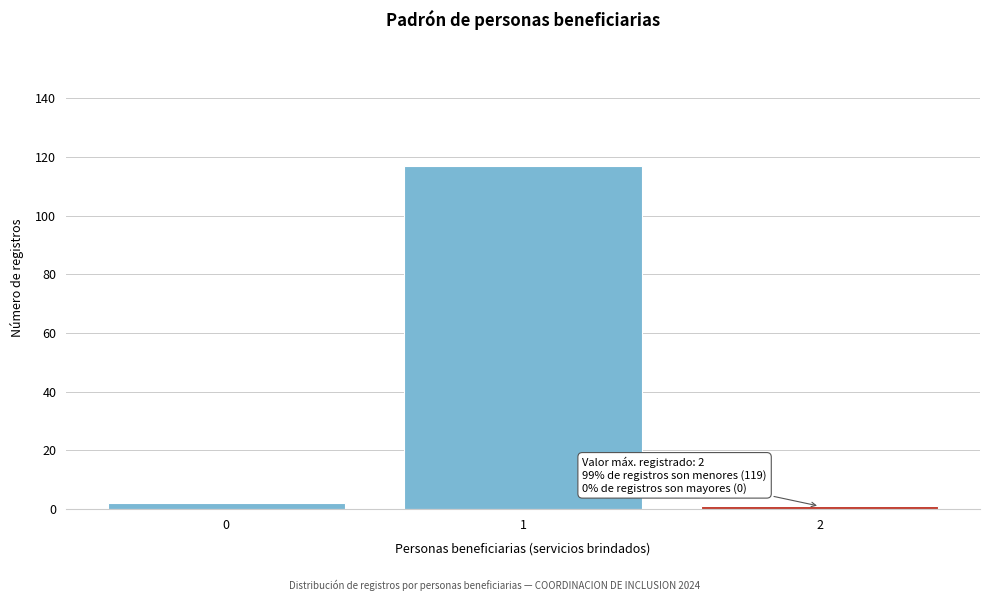

Reading left to right, transcribe all the data shown in this chart.

0=2	1=117	2=1